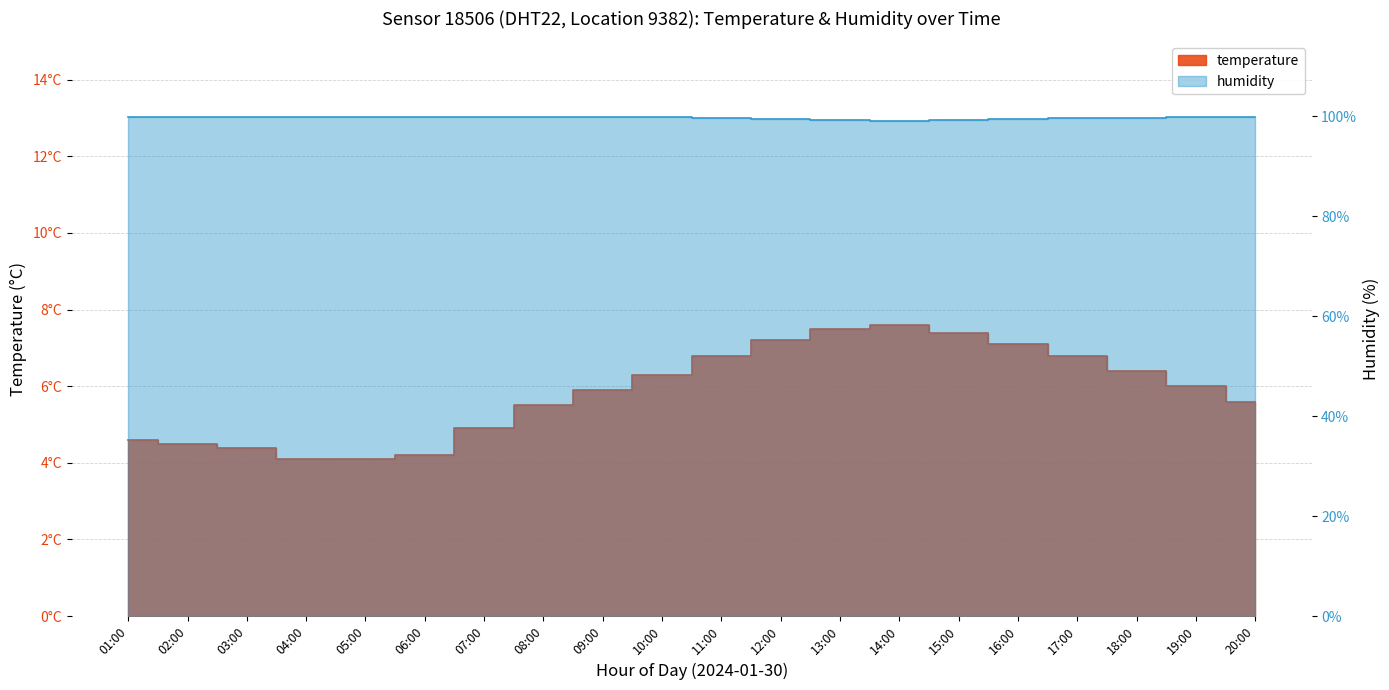

The humidity series shows 52.0 at 15:00. True or false?

False